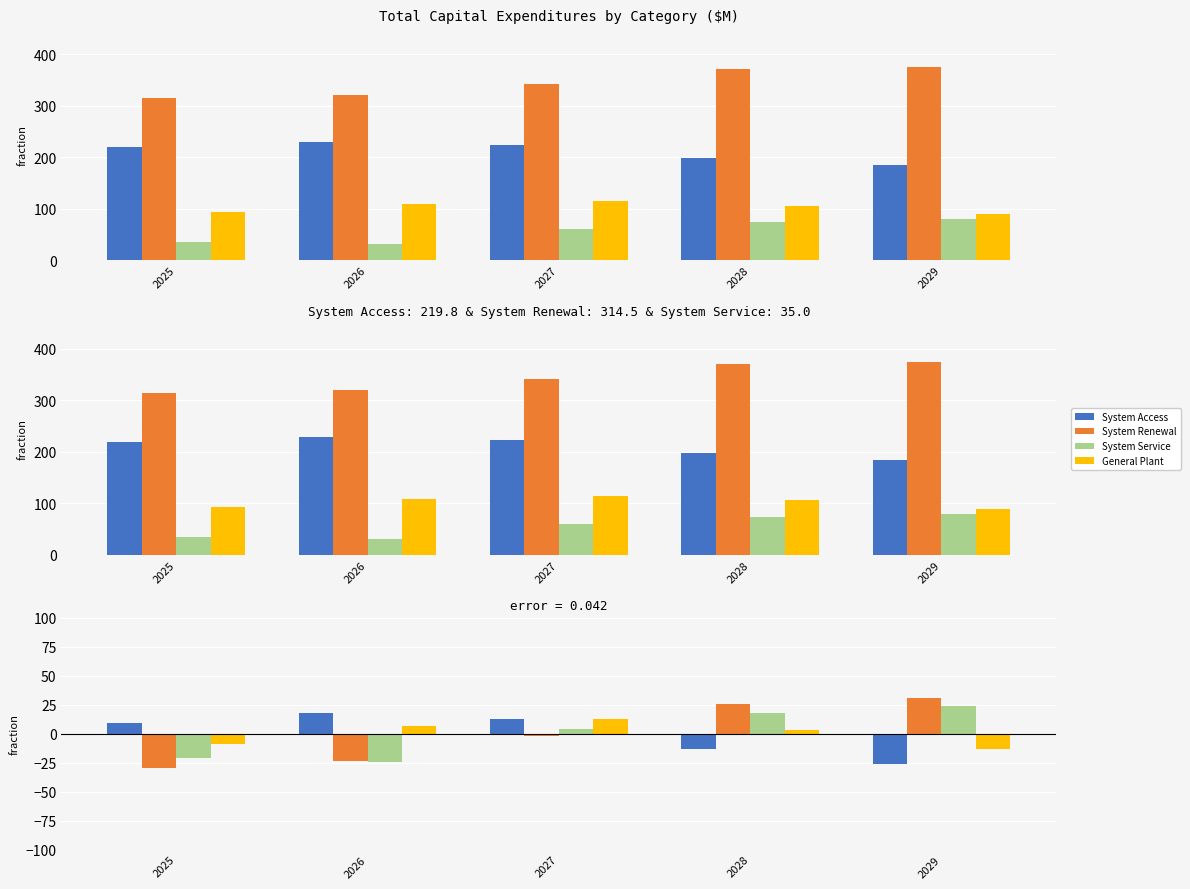

Is it true that System Access equals 29.2 at 2026?

False